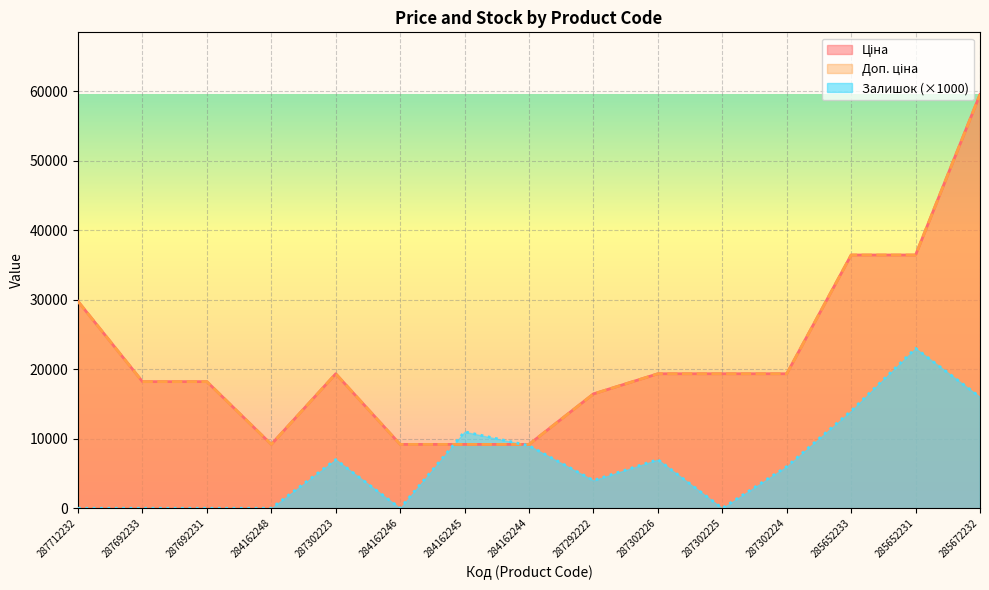

What are all the series names shown in the legend?

Ціна, Доп. ціна, Залишок